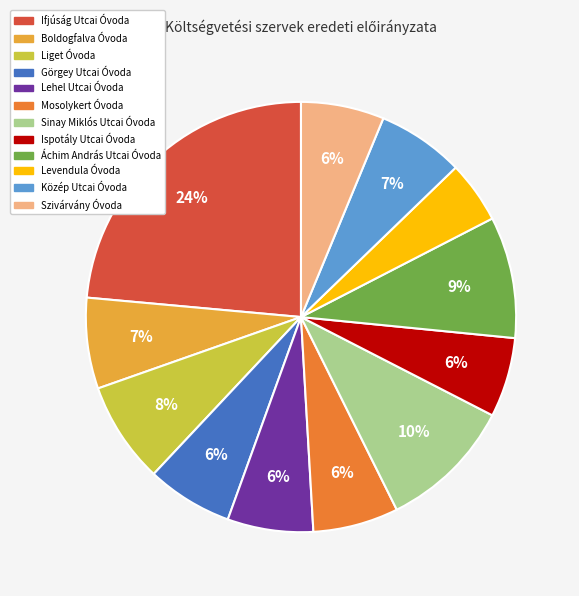

Between Ispotály Utcai Óvoda and Liget Óvoda, which is larger?

Liget Óvoda